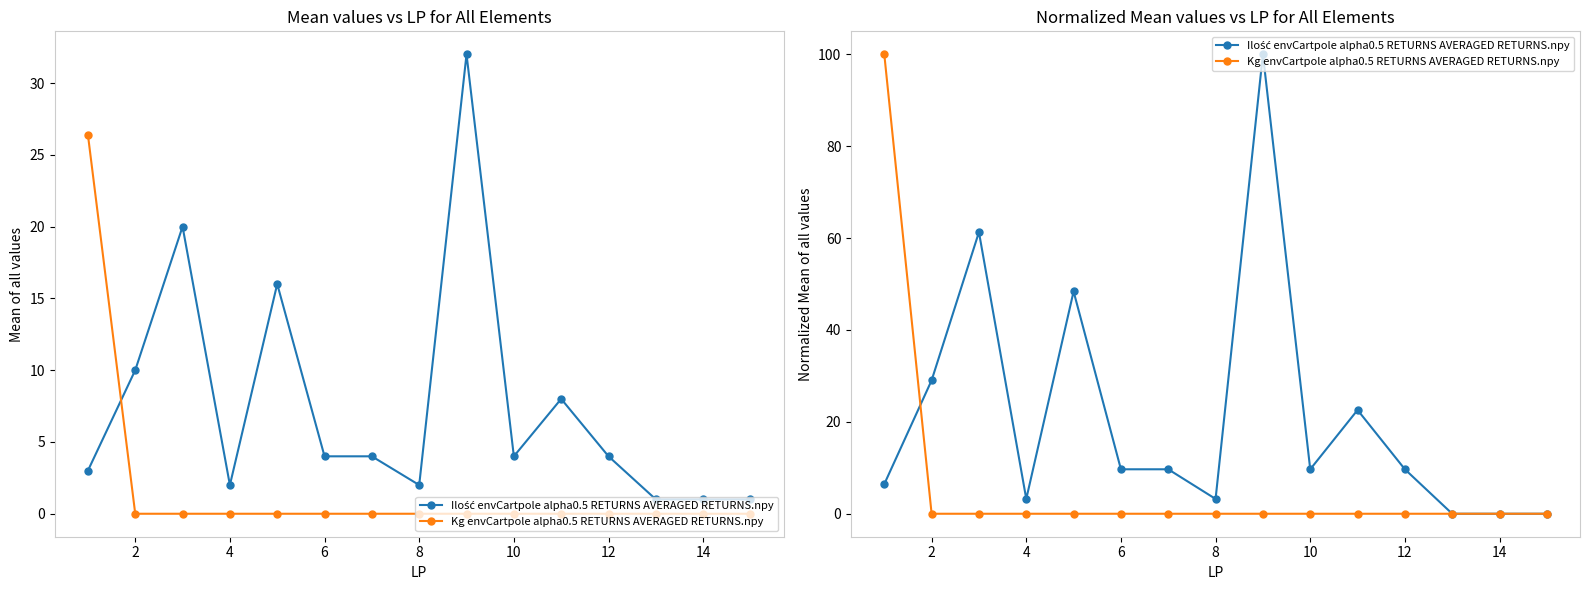

Between which two adjacent categories do Kg envCartpole alpha0.5 RETURNS AVERAGED RETURNS.npy and Ilość envCartpole alpha0.5 RETURNS AVERAGED RETURNS.npy first intersect?

0 and 2